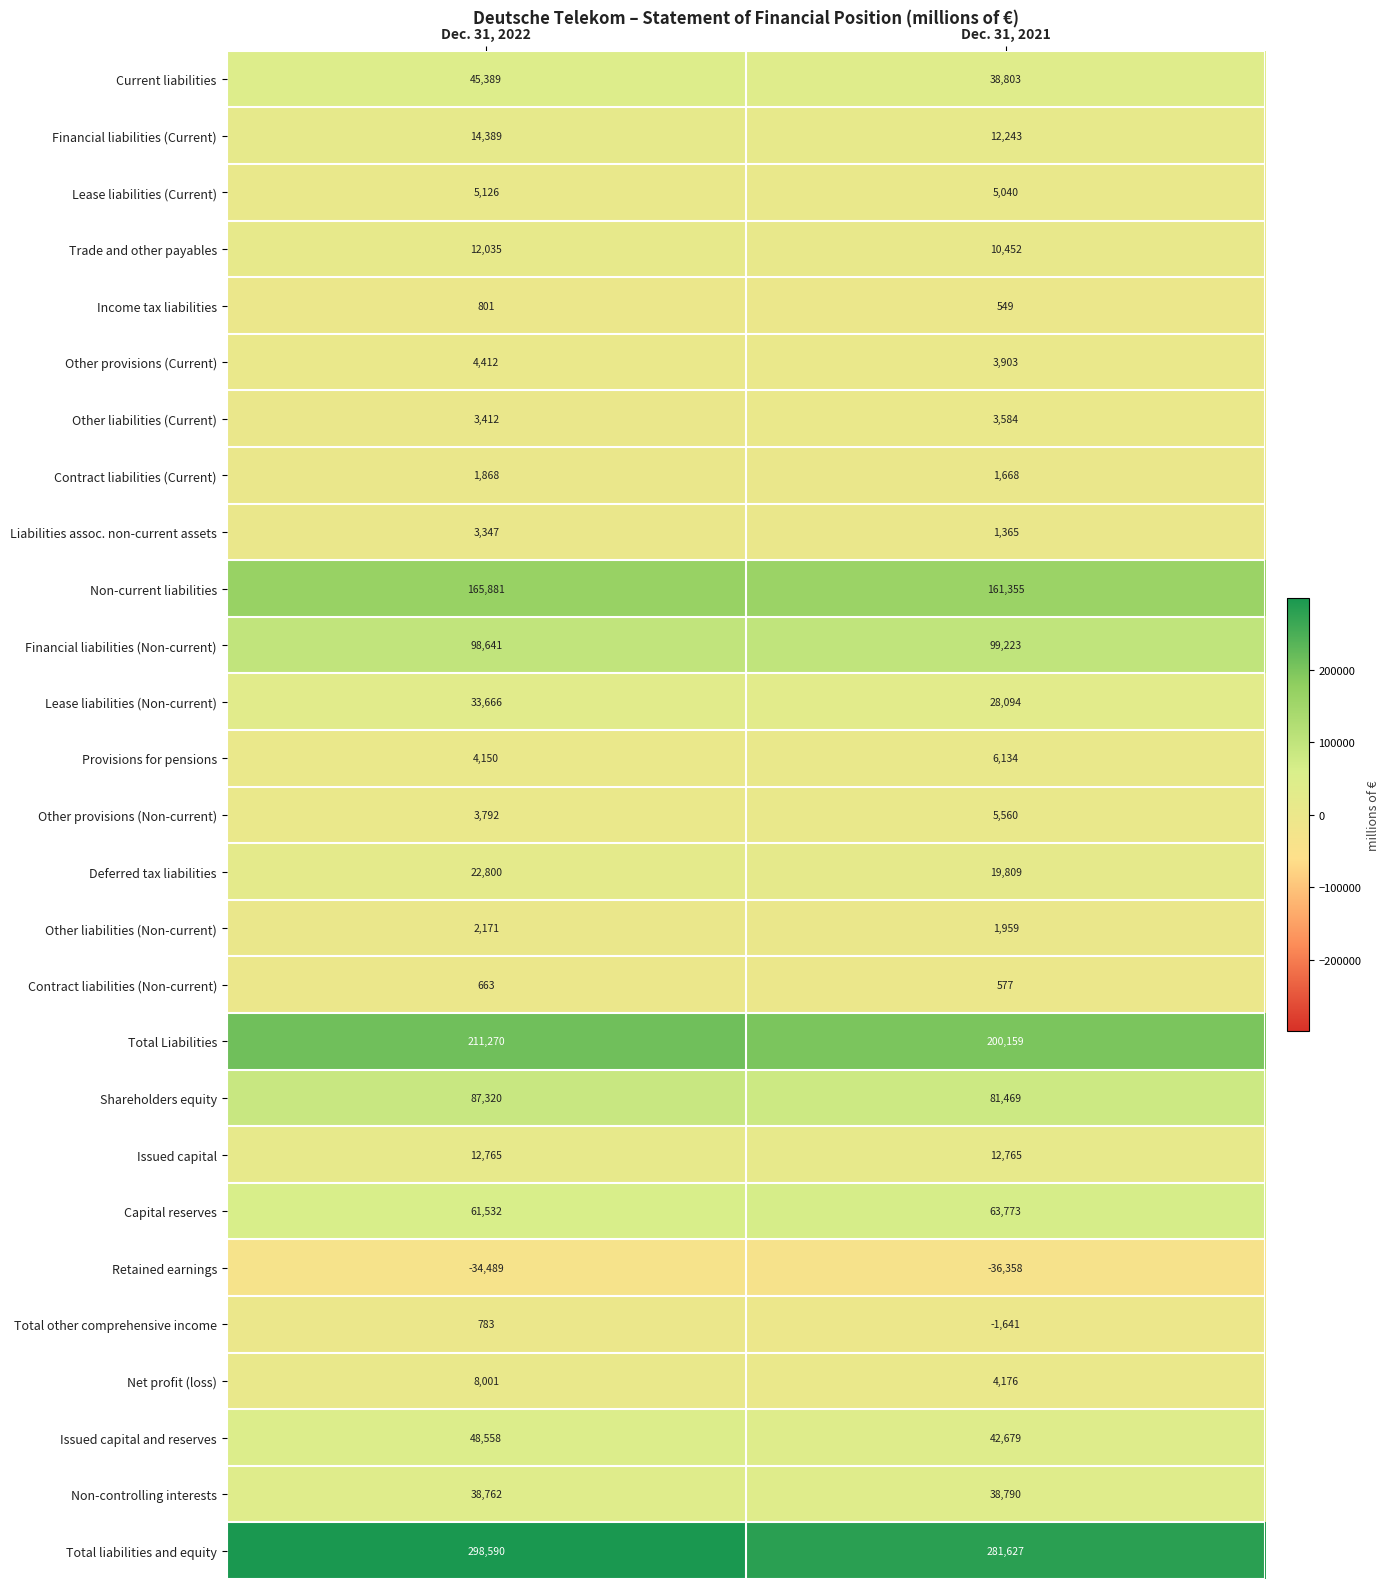

What value does the Current liabilities series have at Dec. 31, 2021, to the nearest 10?

38800